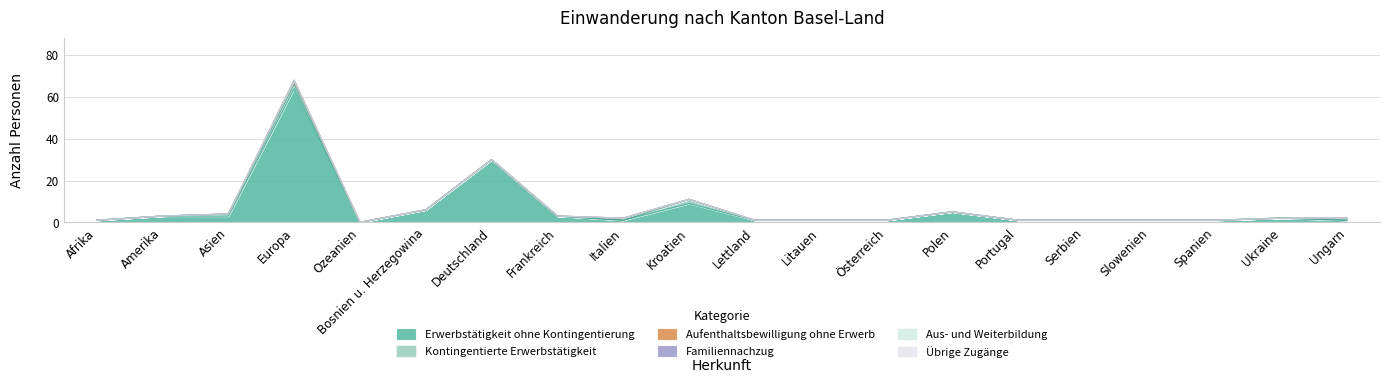

Count the number of categories in the chart.

20